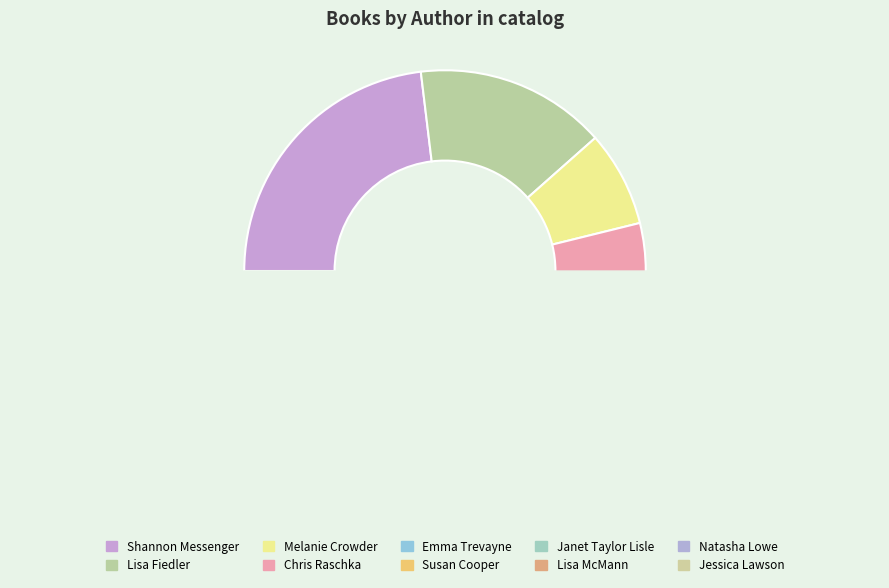

Is it true that Emma Trevayne is 16% of the pie?

False